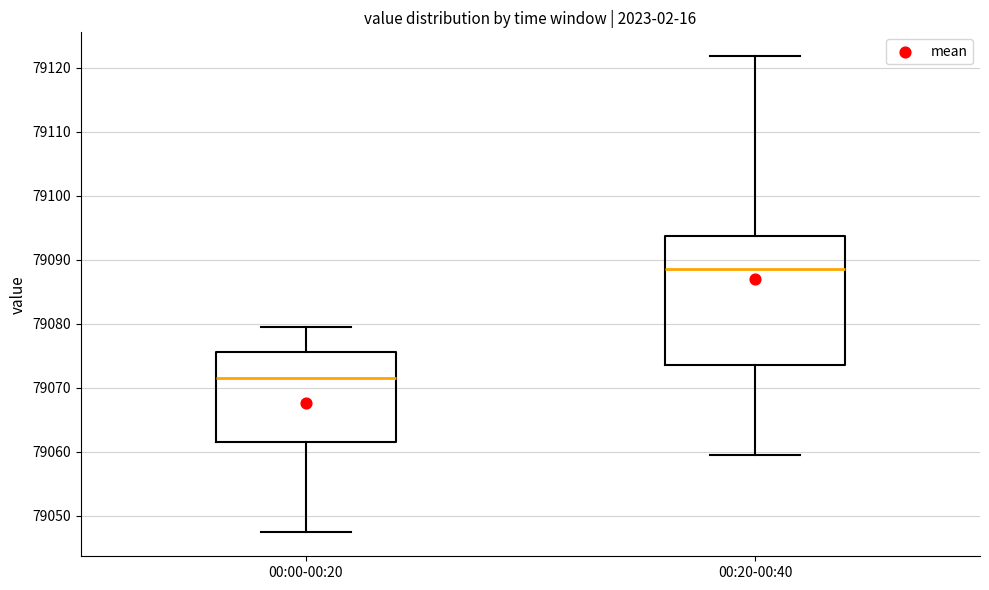

Where does the lower whisker of the box for 00:00-00:20 end on the y-axis? The values are not printed on the chart, so give them approximately, as read against the axis.

79047